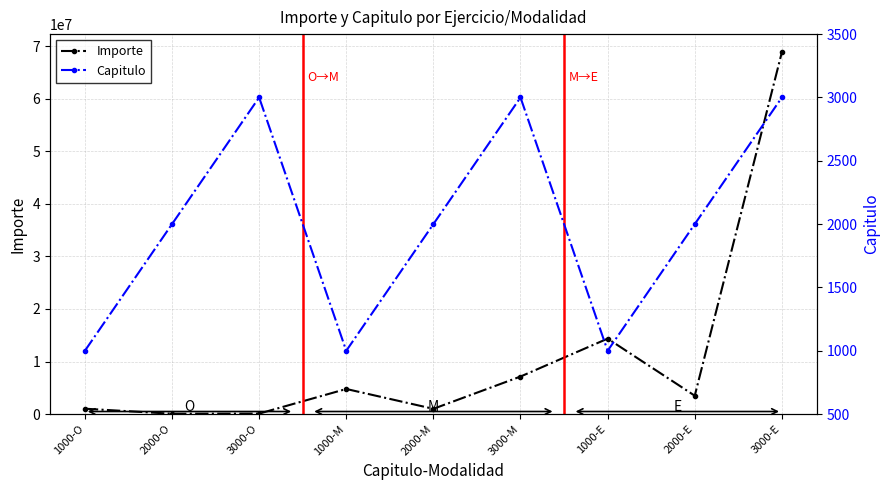

What is the maximum value for Capitulo?

3000